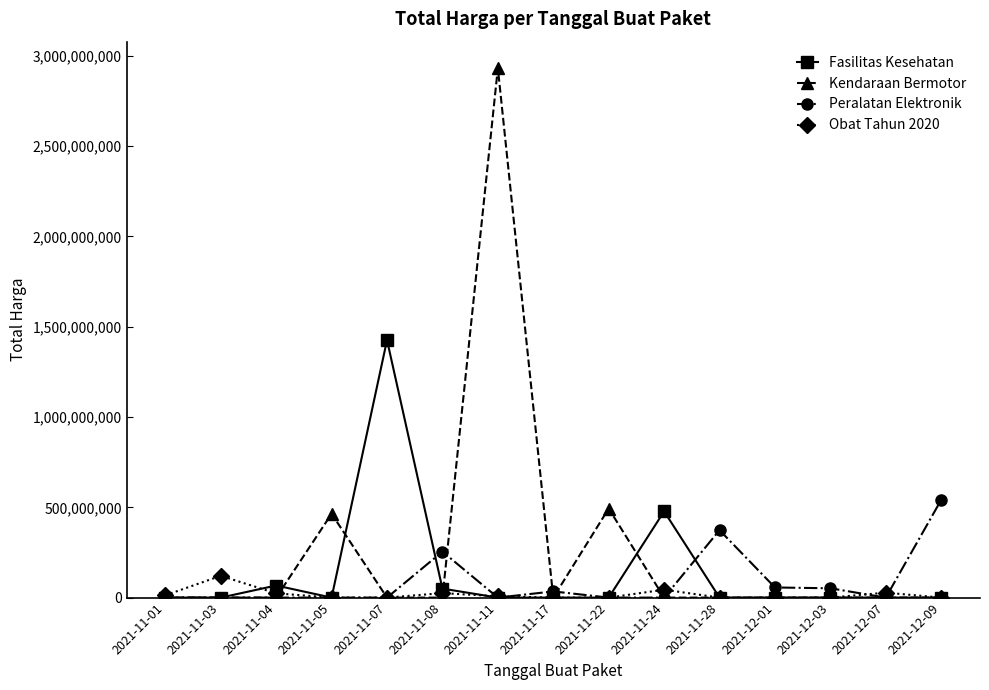

True or false: Fasilitas Kesehatan has a value of -962514830 at 2021-11-05.

False